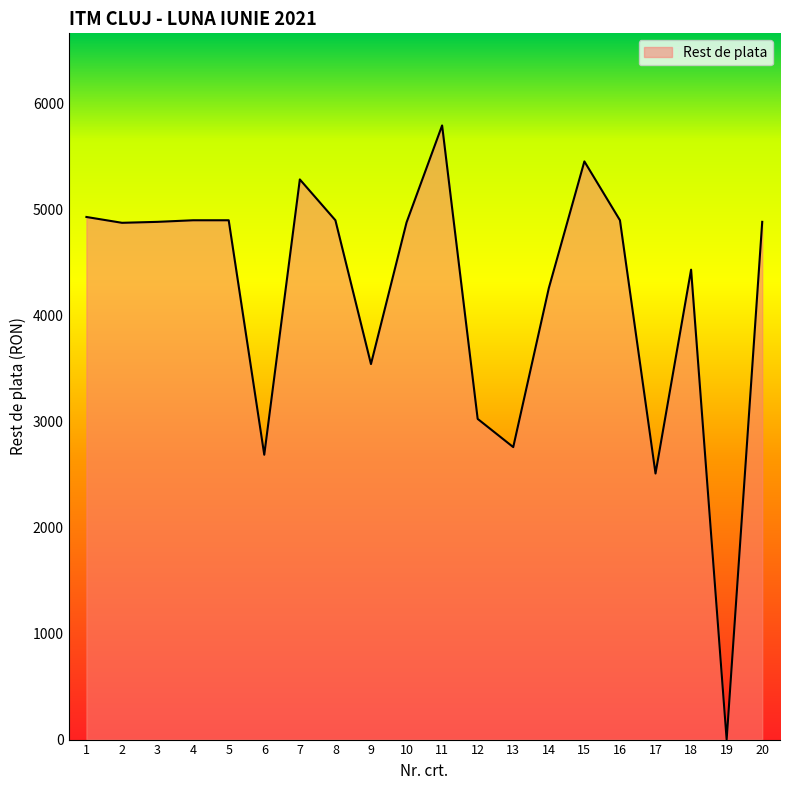

Is it true that the value at 1 is 4928?

True